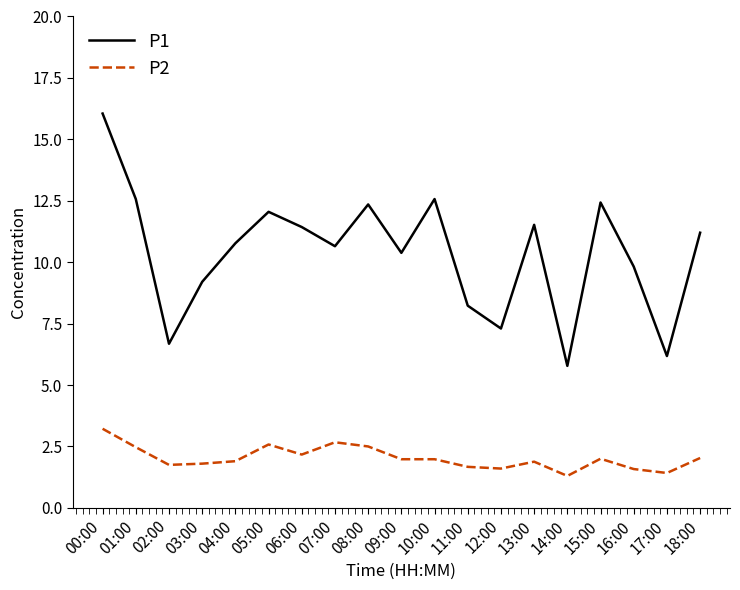

Rank the series by their average value, from highest to lowest.

P1, P2